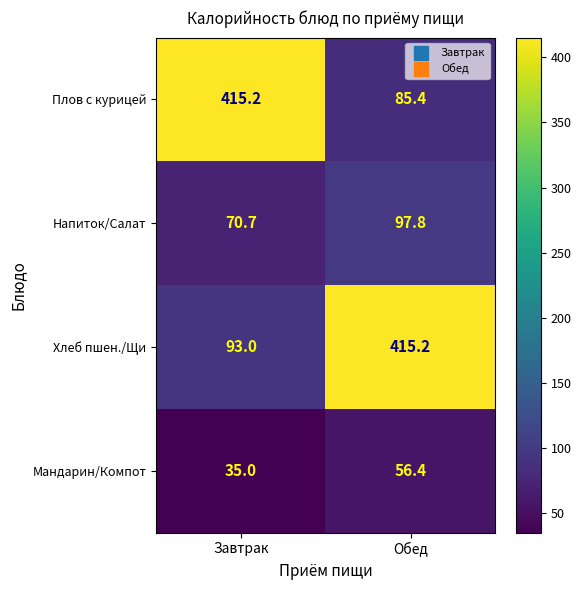

At which category is the sum across all series the highest?

Обед